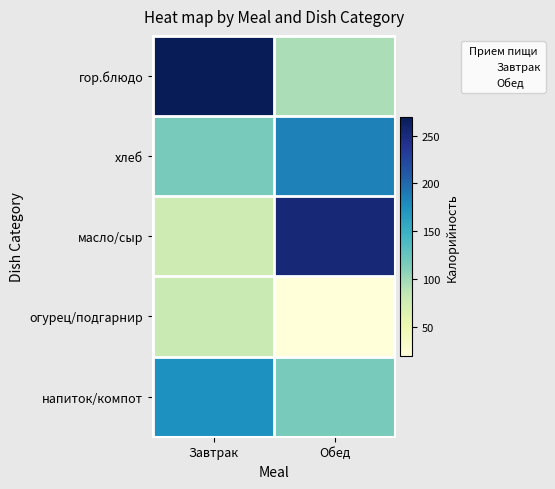

Reading left to right, what are all the values shown in this chart?

гор.блюдо: Завтрак=269.3	Обед=94.4
хлеб: Завтрак=117.0	Обед=185.0
масло/сыр: Завтрак=77.0	Обед=253.1
огурец/подгарнир: Завтрак=80.0	Обед=20.2
напиток/компот: Завтрак=175.1	Обед=117.0